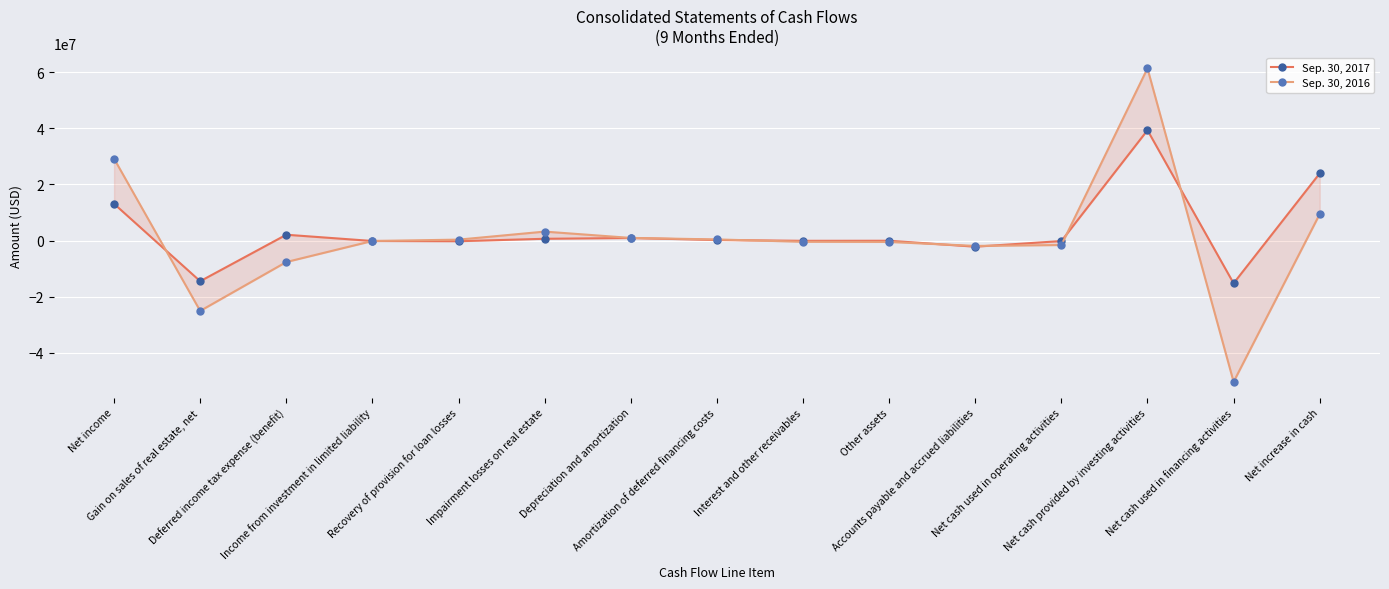

After their last crossing, which series has the higher values: Sep. 30, 2017 or Sep. 30, 2016?

Sep. 30, 2017